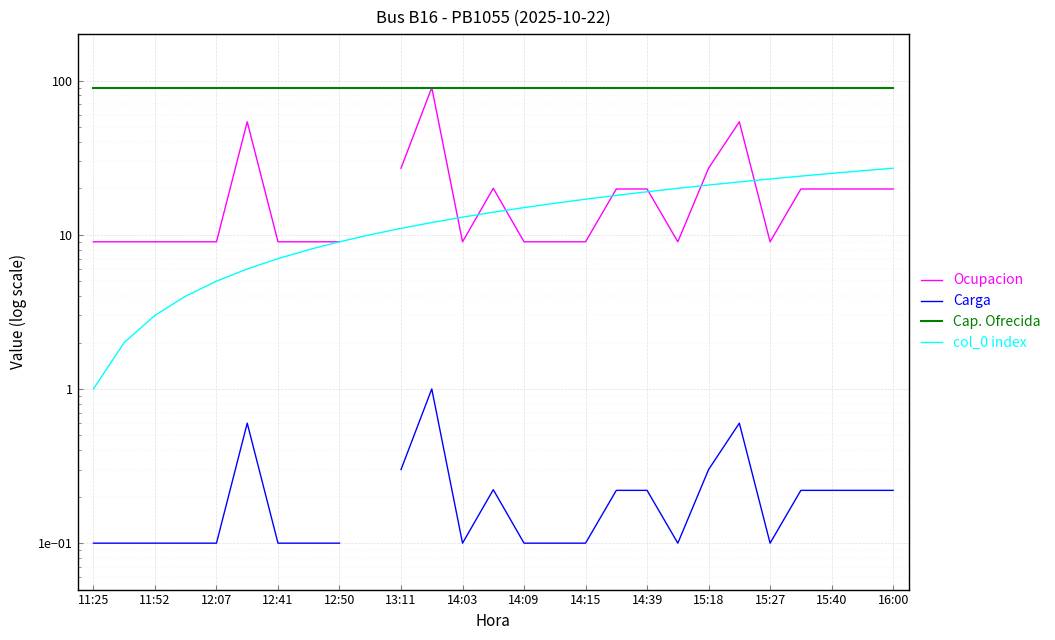

List the series in order of their peak value, highest first.

Ocupacion, Cap. Ofrecida, col_0 index, Carga